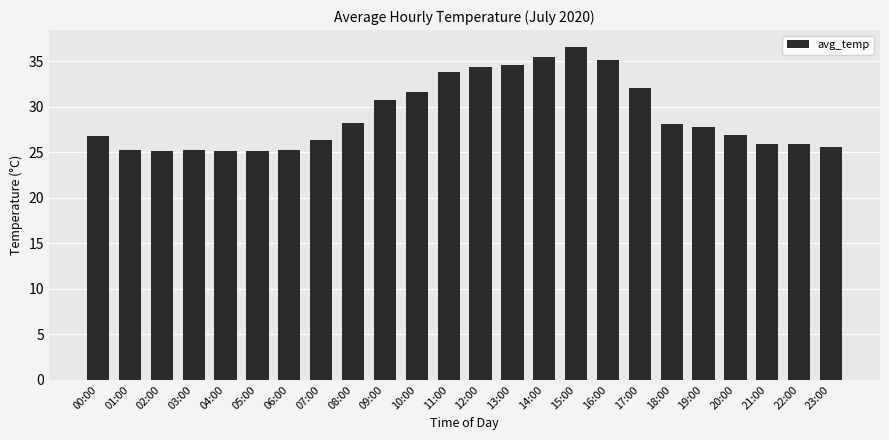

What is the label of the 1st bar from the left?

00:00